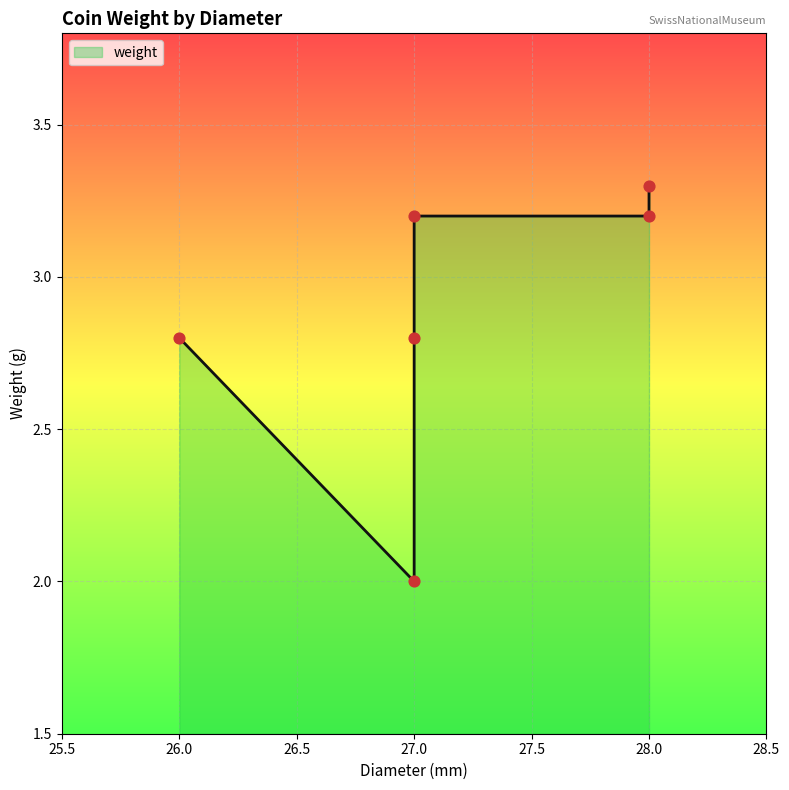

What is the ratio of the value at 27 to the value at 27?

0.9